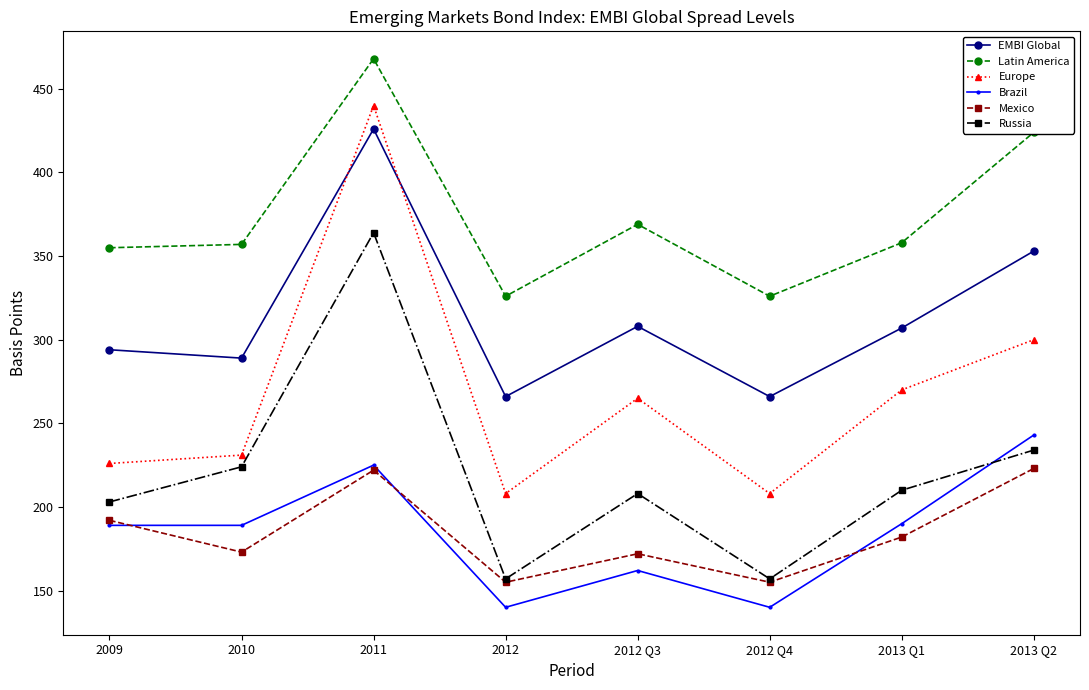

At which category does the chart reach its peak across all series?

2011